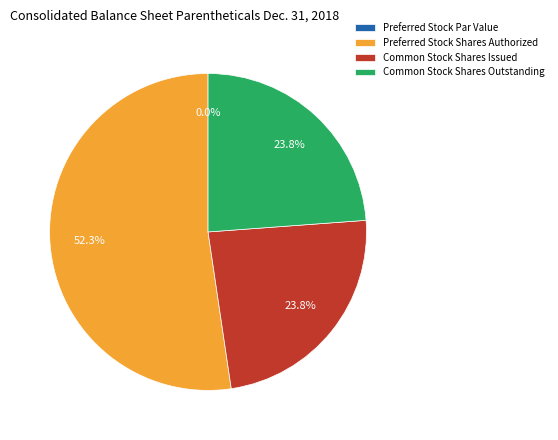

Count the number of slices in the pie.

4